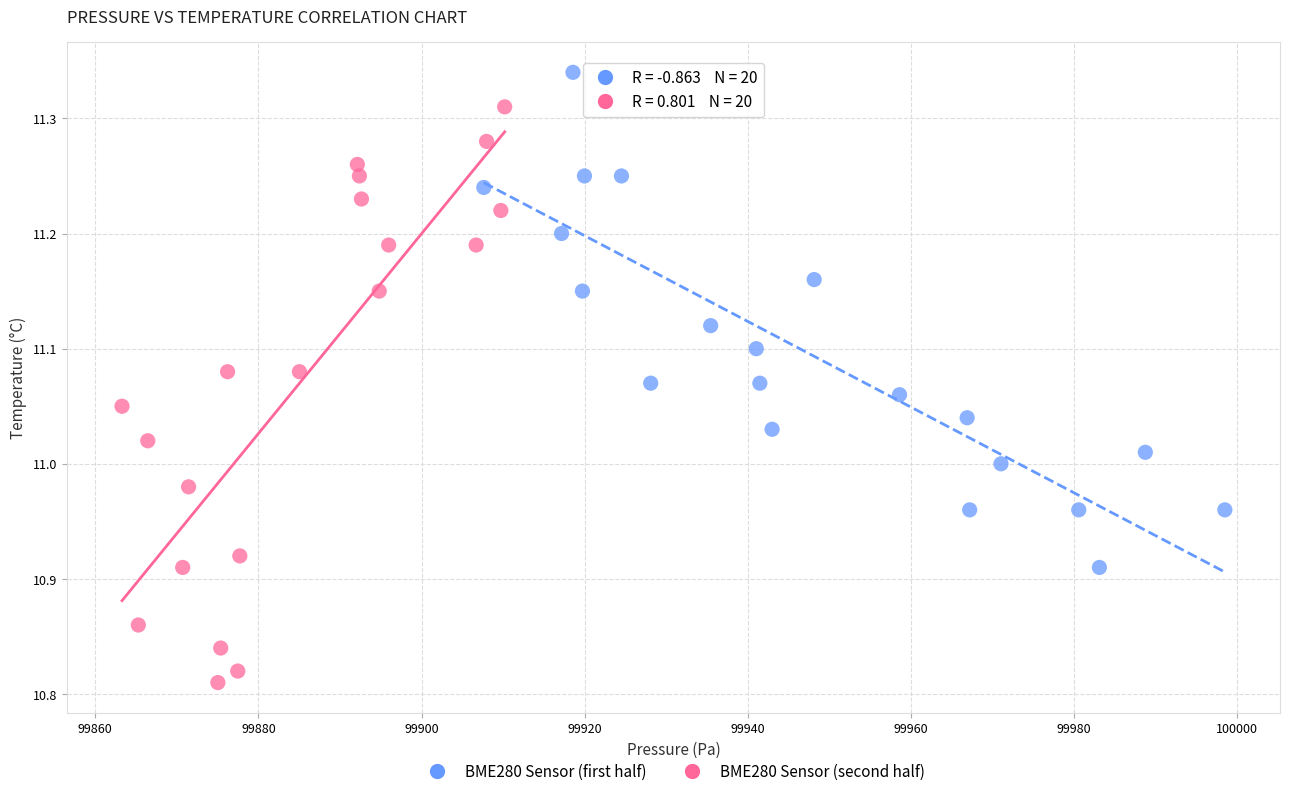

Which series contains the highest Y value?

BME280 Sensor (first half)